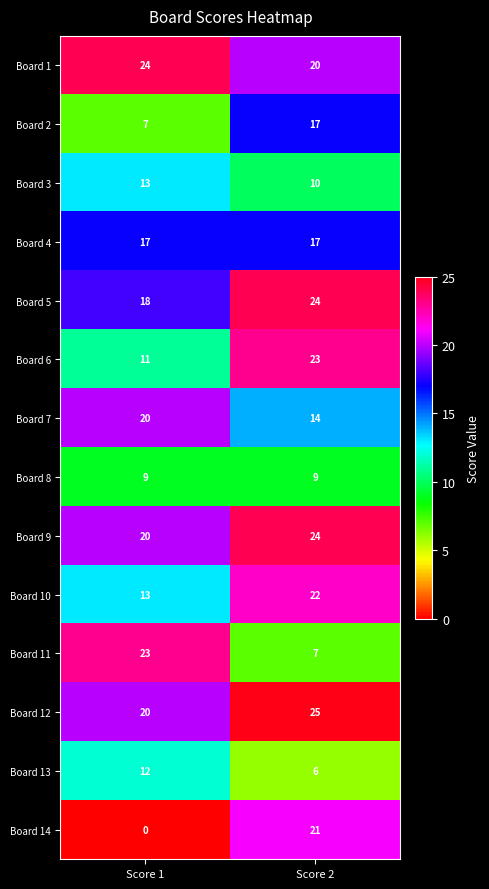

Which series has the largest total across all categories?

Board 12